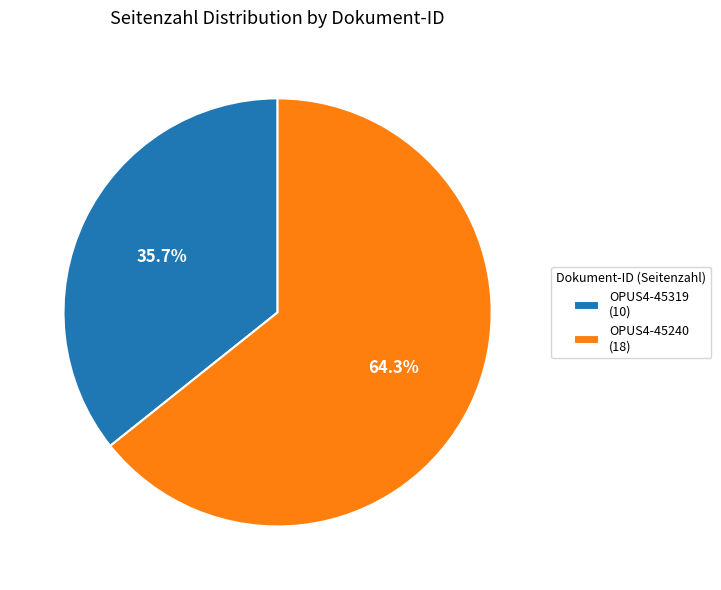

Which category has the biggest portion of the pie?

OPUS4-45240